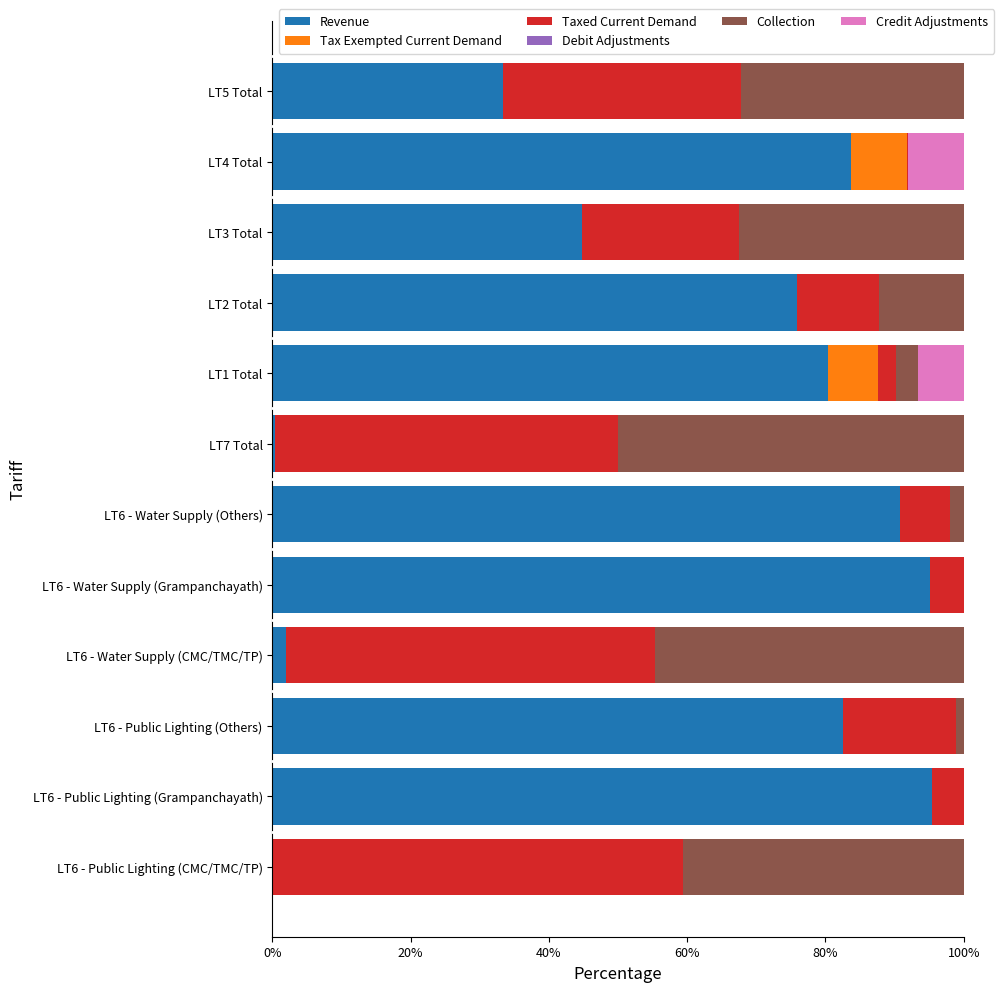

What is the maximum value for Revenue?

95.4